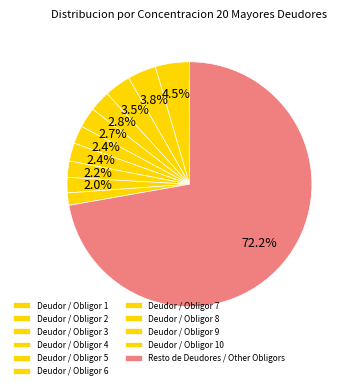

Which category has the smallest portion of the pie?

Deudor / Obligor 10